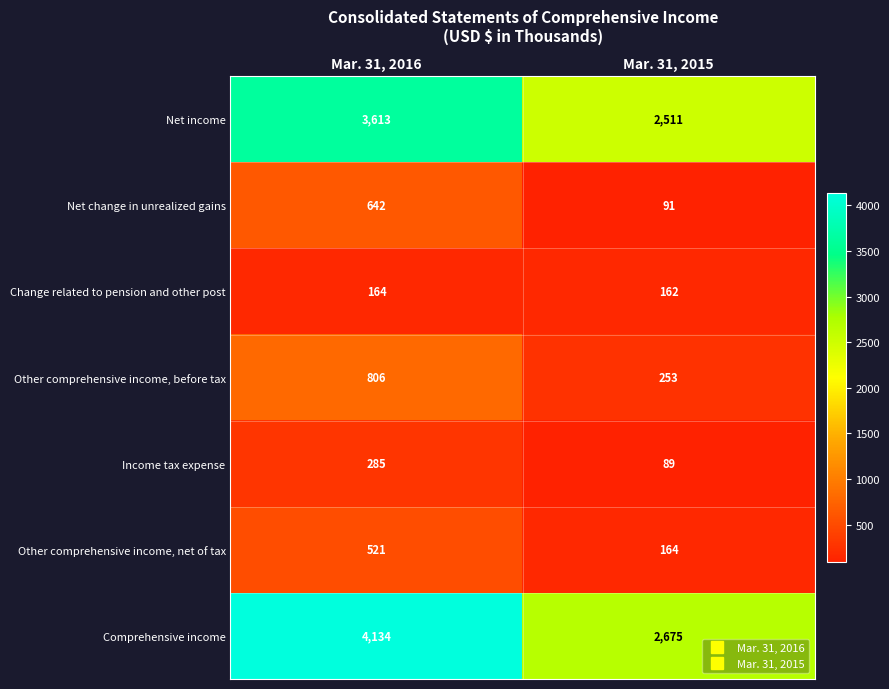

What is the difference between the Other comprehensive income, before tax values at Mar. 31, 2015 and Mar. 31, 2016?

553